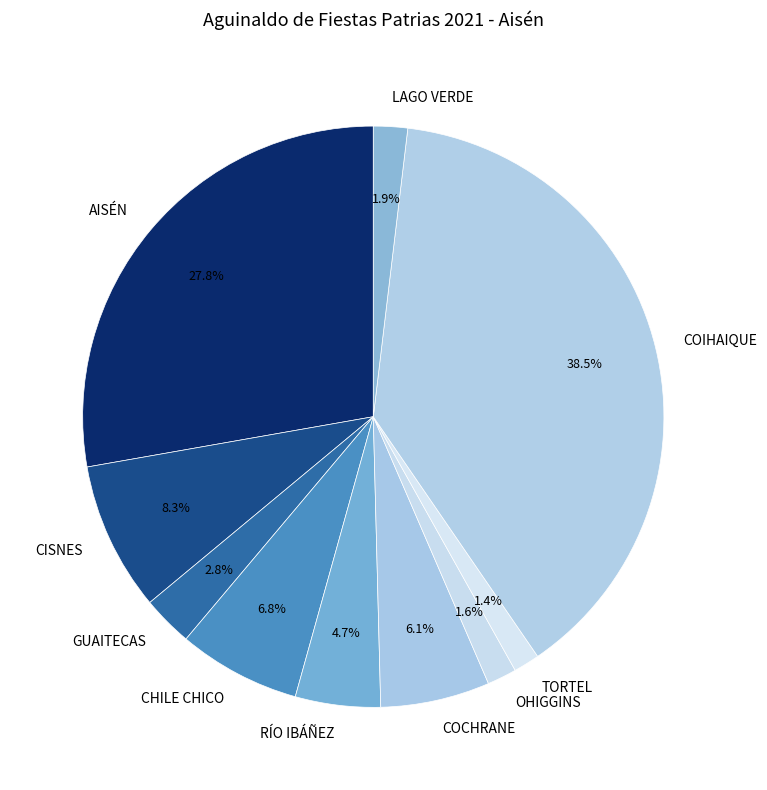

How many segments does this pie chart have?

10